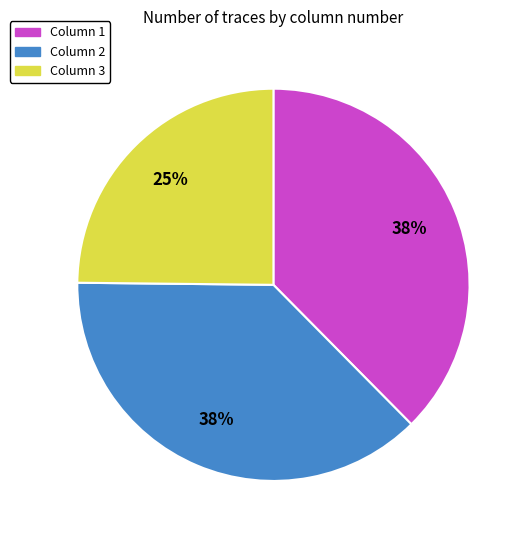

What is the ratio of the value at Column 3 to the value at Column 2?

0.7